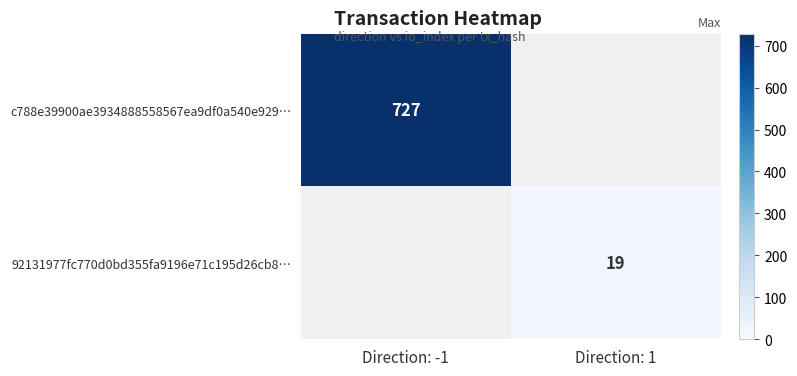

The c788e39900ae3934888558567ea9df0a540e929… series shows 727 at Direction: -1. True or false?

True